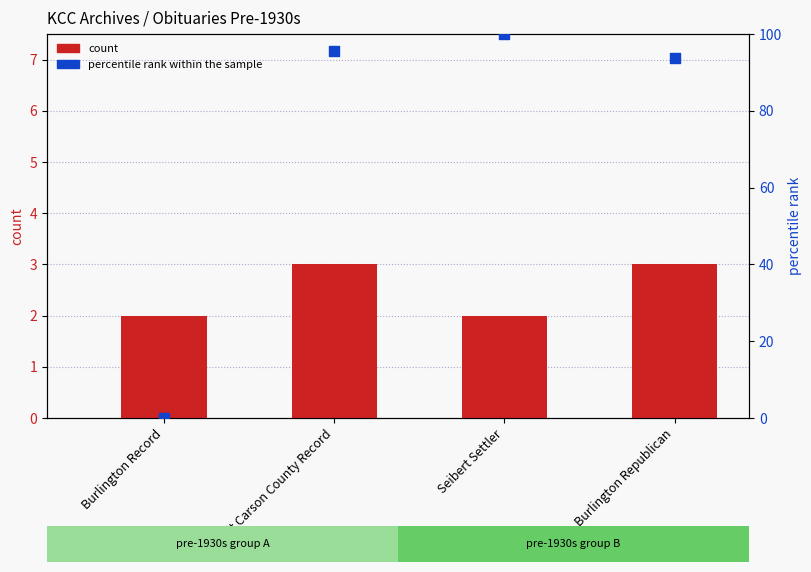

Is the value of percentile rank within the sample at Seibert Settler greater than the value of count at Kit Carson County Record?

Yes